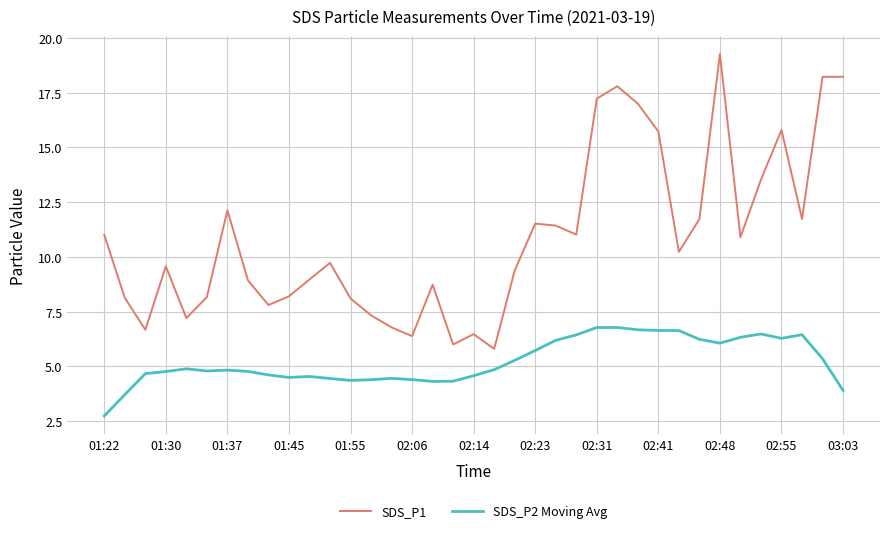

Count the number of data series in this chart.

2